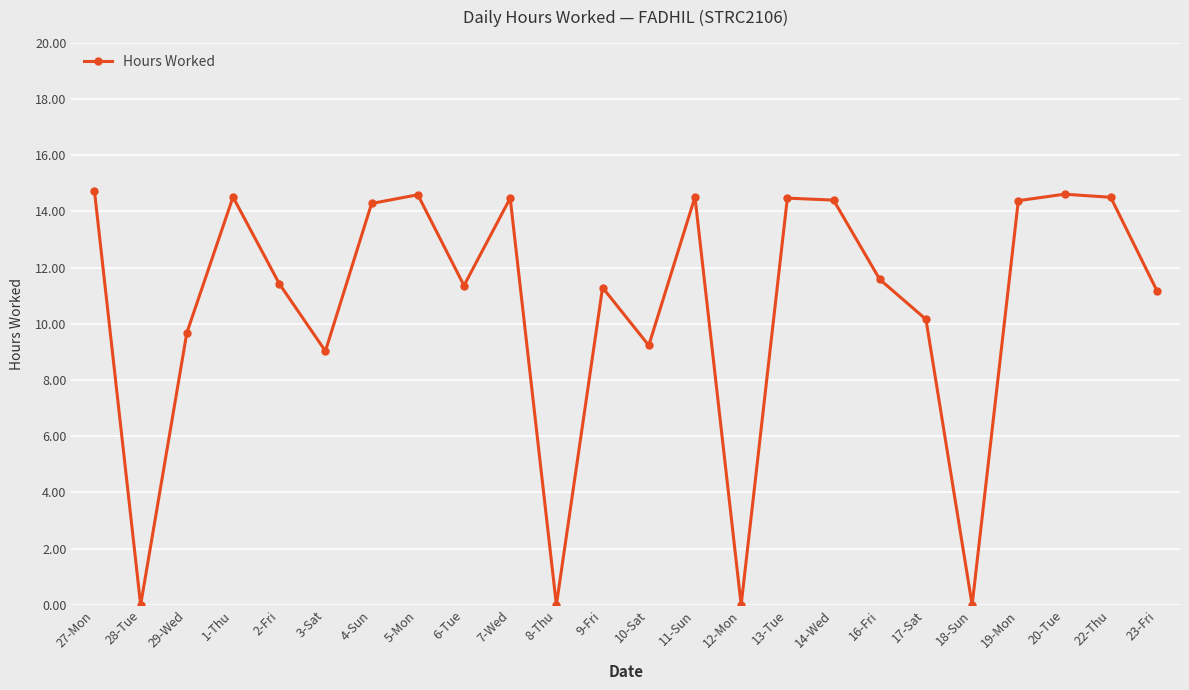

Count the number of categories in the chart.

24